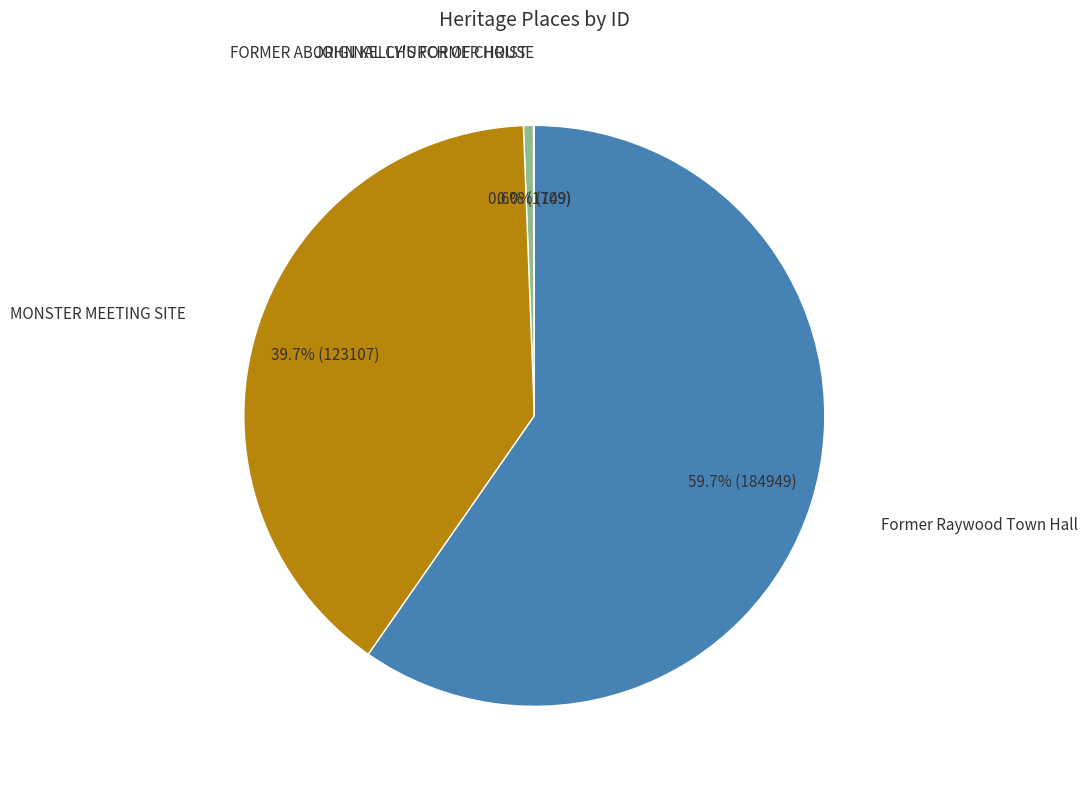

Is there a majority slice in this chart?

Yes